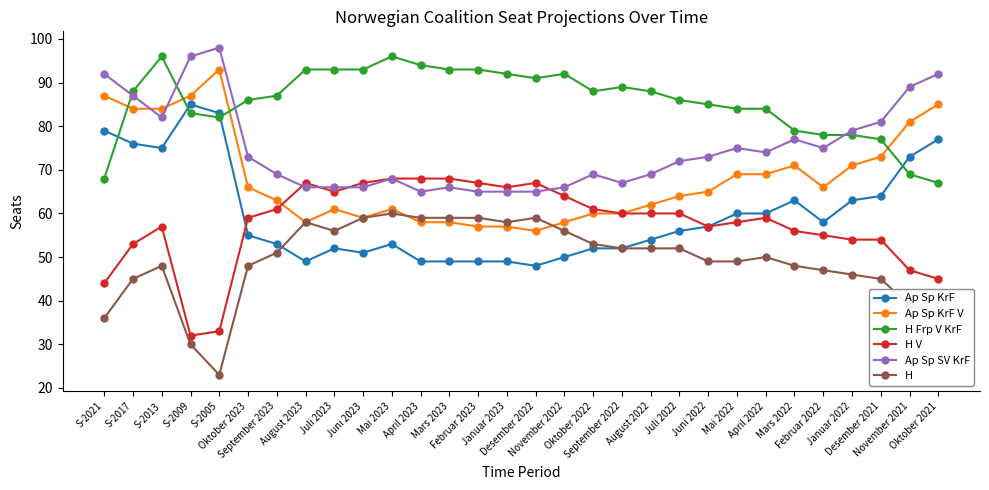

True or false: Ap Sp SV KrF and H intersect in this chart.

False